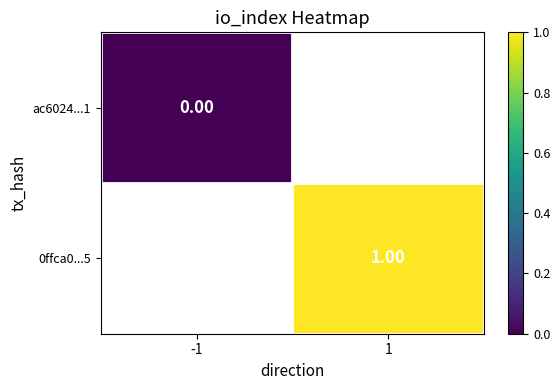

Is the value of 0ffca0...5 at 1 greater than the value of ac6024...1 at -1?

Yes